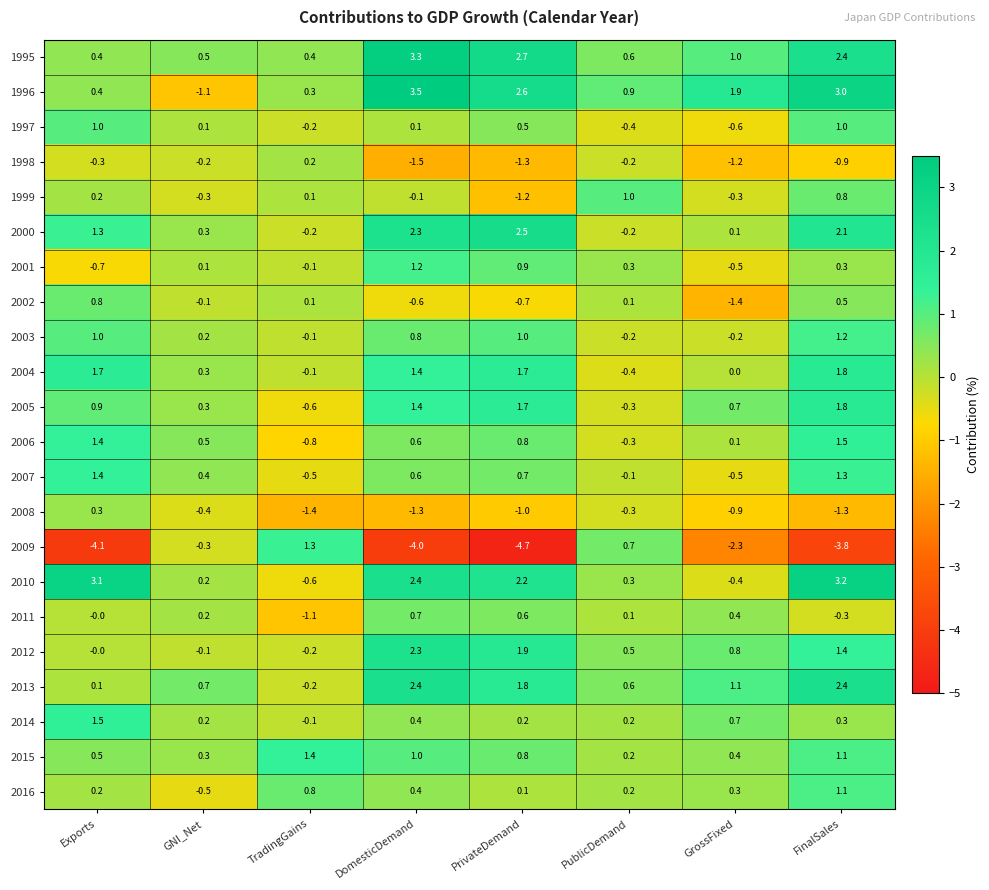

The 2006 series shows 0.6 at FinalSales. True or false?

False